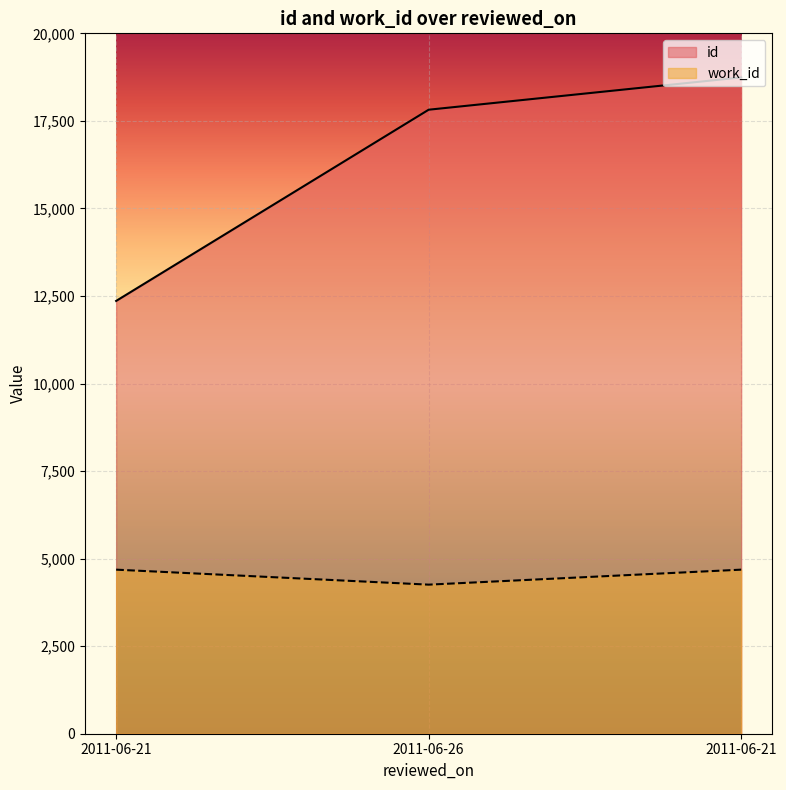

What is the spread (max minus min) of values at 2011-06-21?

7674